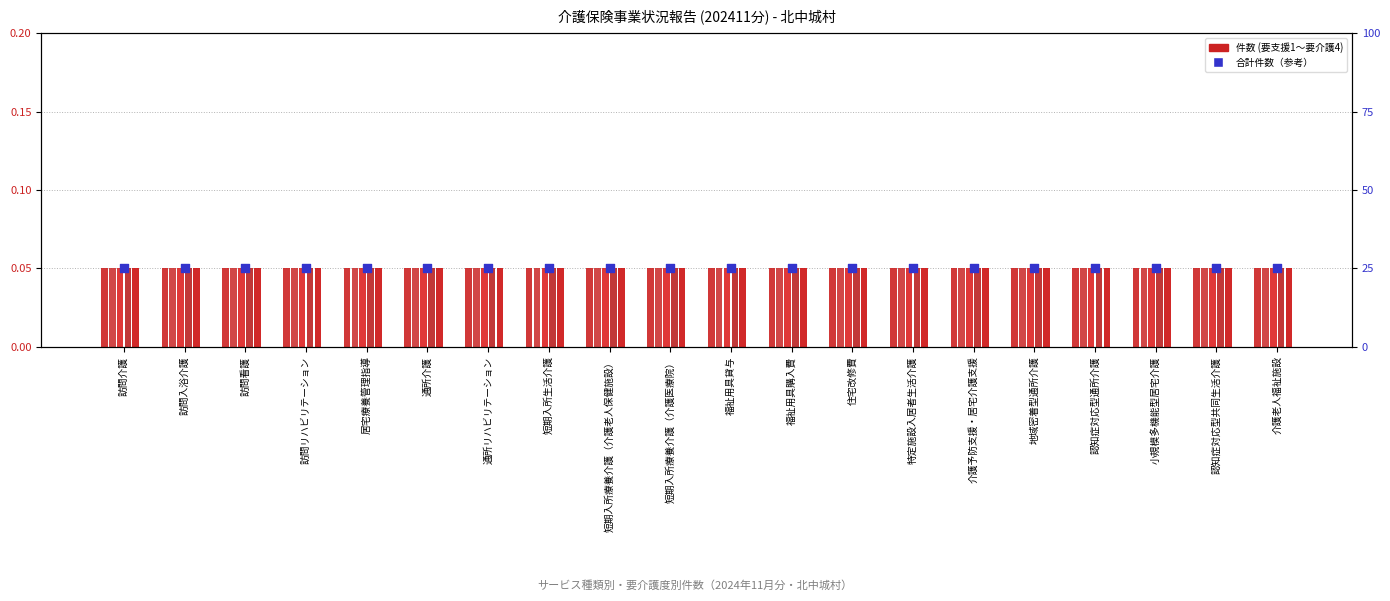

At which category is the sum across all series the highest?

訪問介護